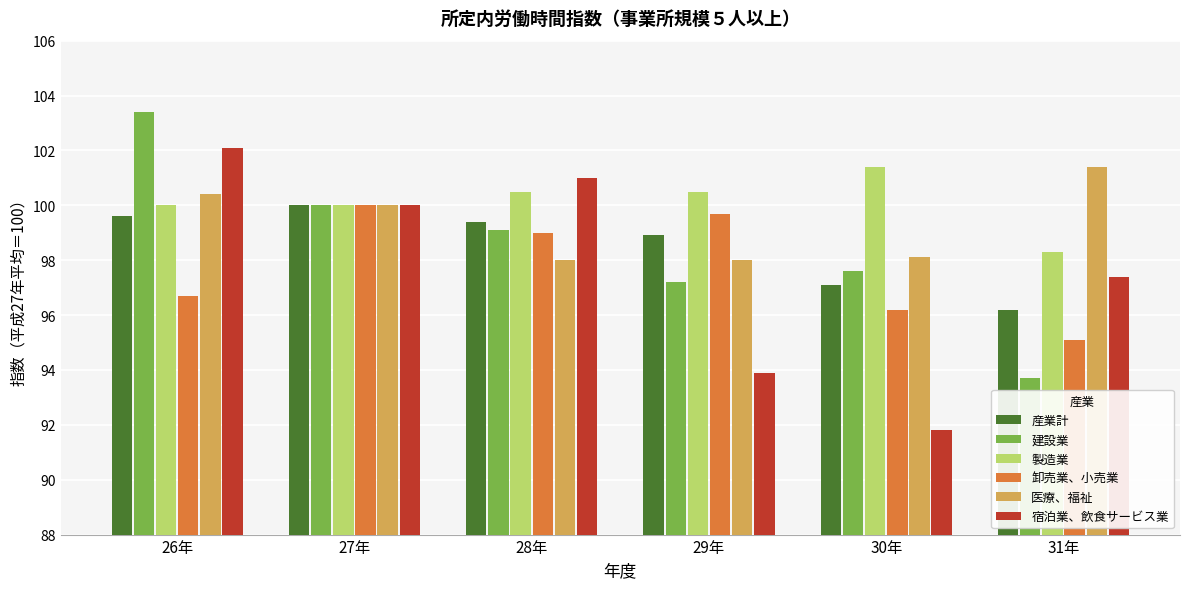

Which series has the largest total across all categories?

製造業